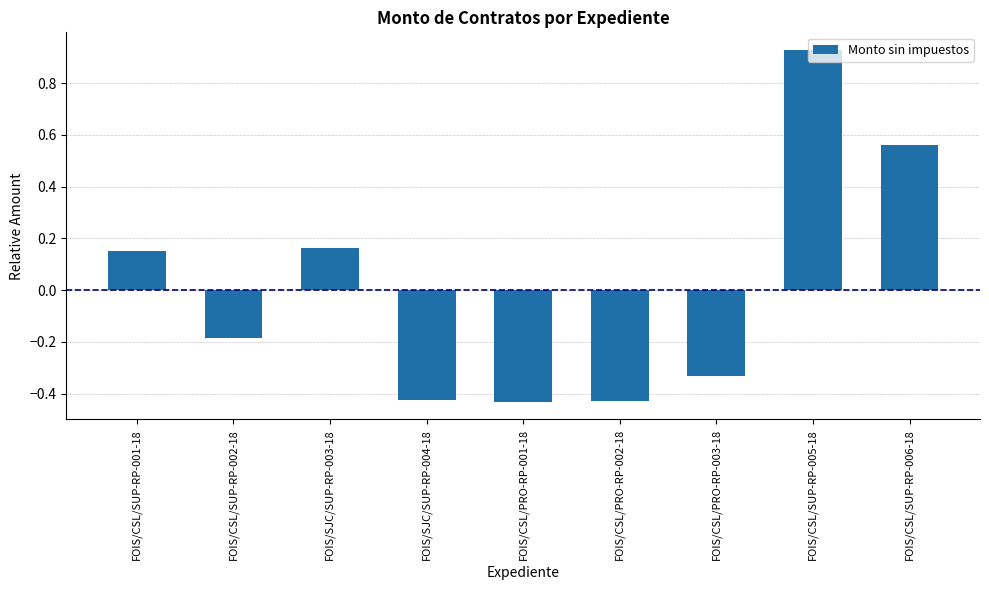

Which category has the highest value across all series?

FOIS/CSL/SUP-RP-005-18